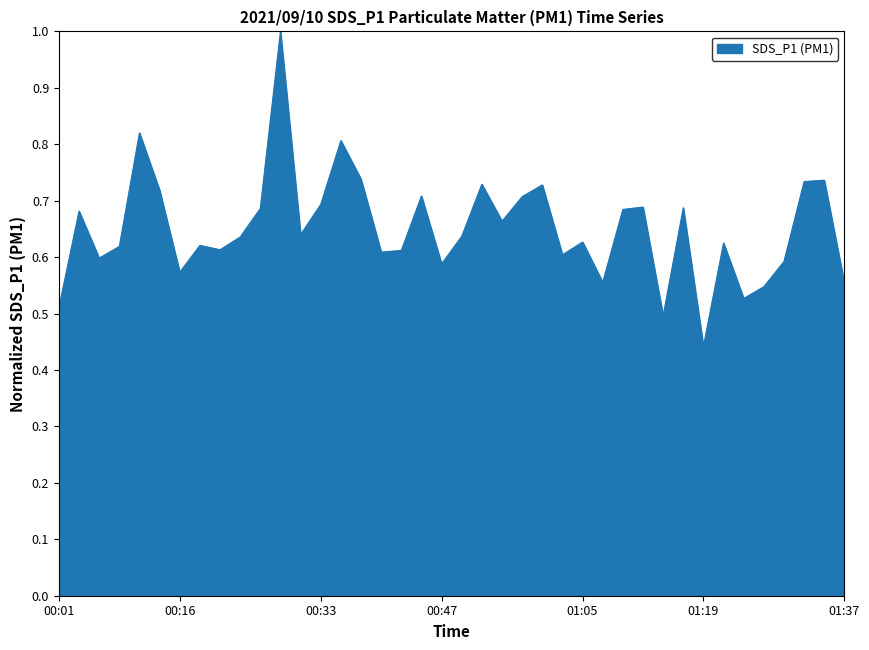

What is the maximum value shown in the chart?

1.0